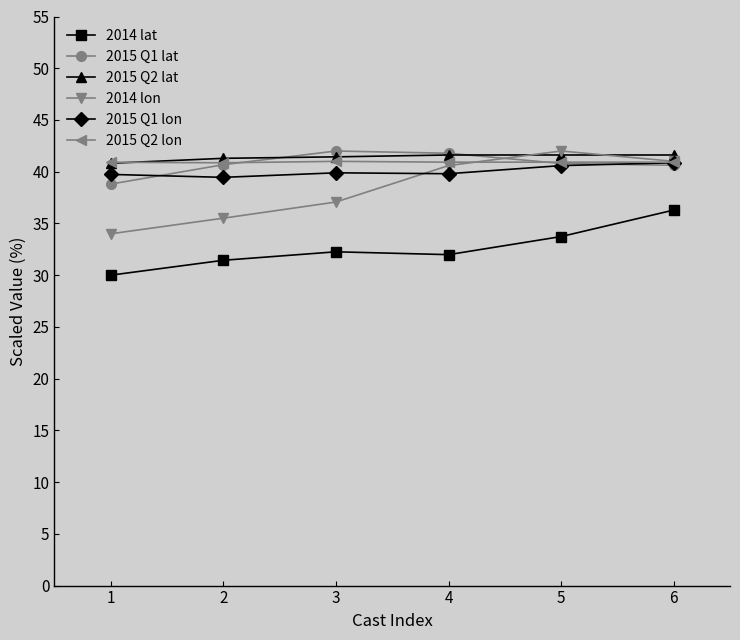

True or false: 2015 Q1 lat and 2014 lat cross at least once.

False